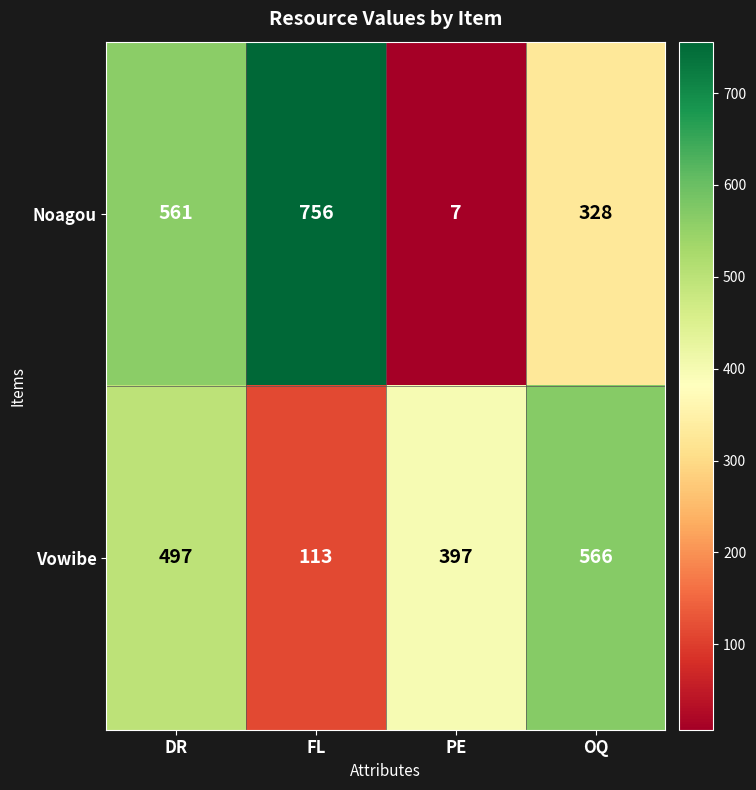

What is the sum of all Noagou values?

1652